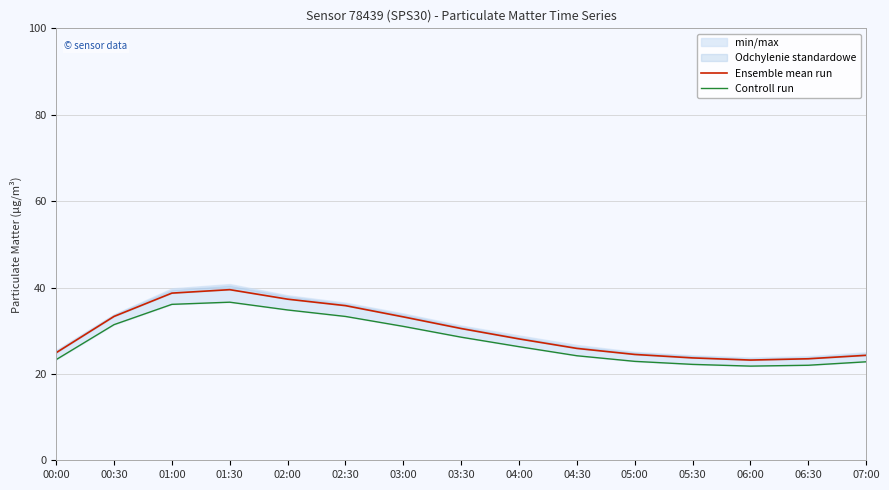

What is the value of the Ensemble mean run point at the 15th from the left?

24.3